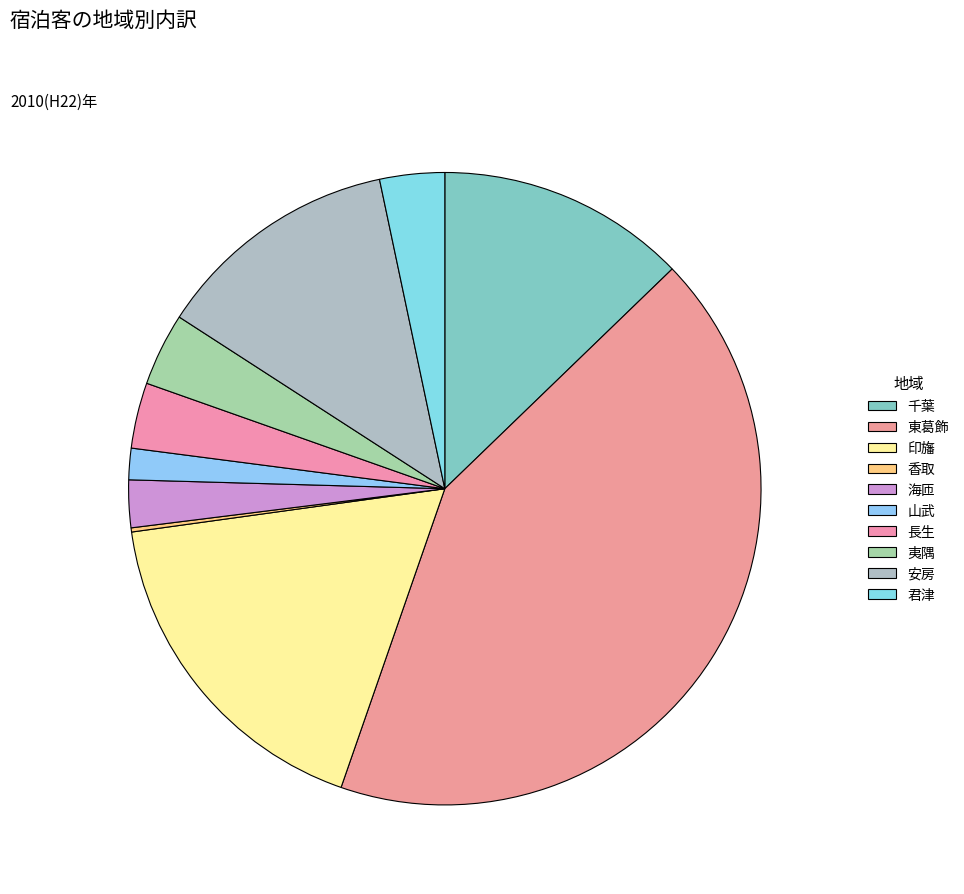

What is the smallest slice in the pie chart?

香取